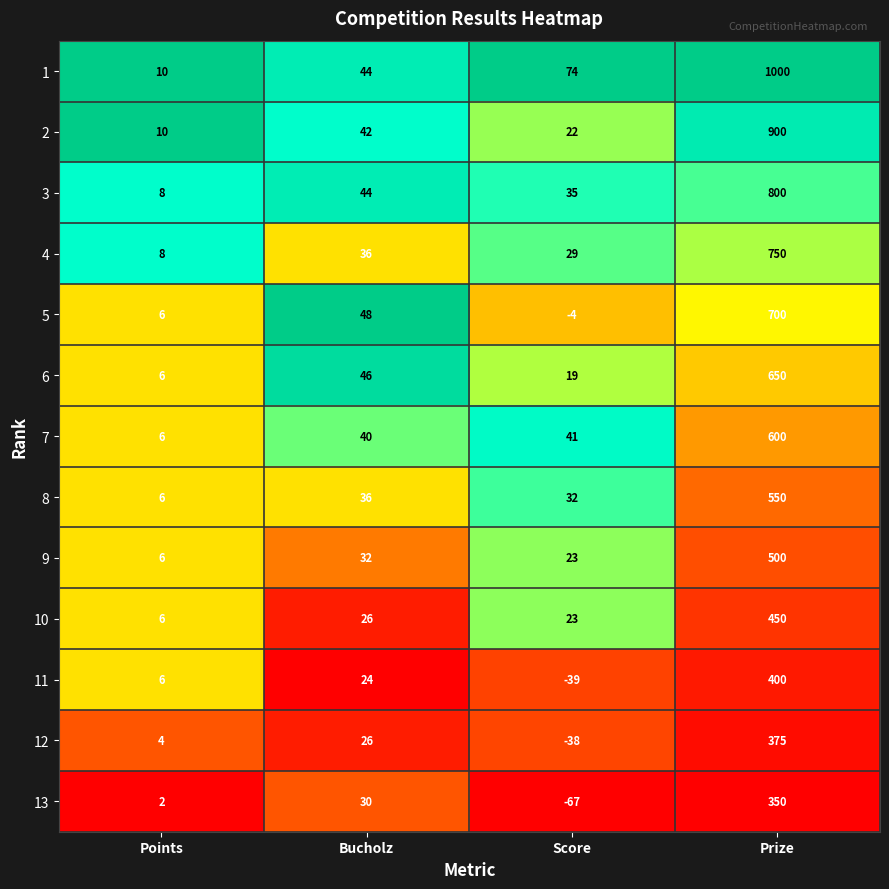

The value of 10 at Score is 23. True or false?

True